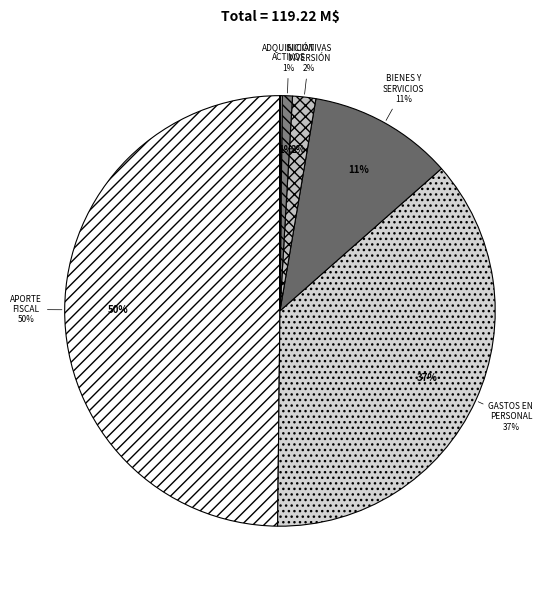

Which category has the biggest portion of the pie?

APORTE FISCAL